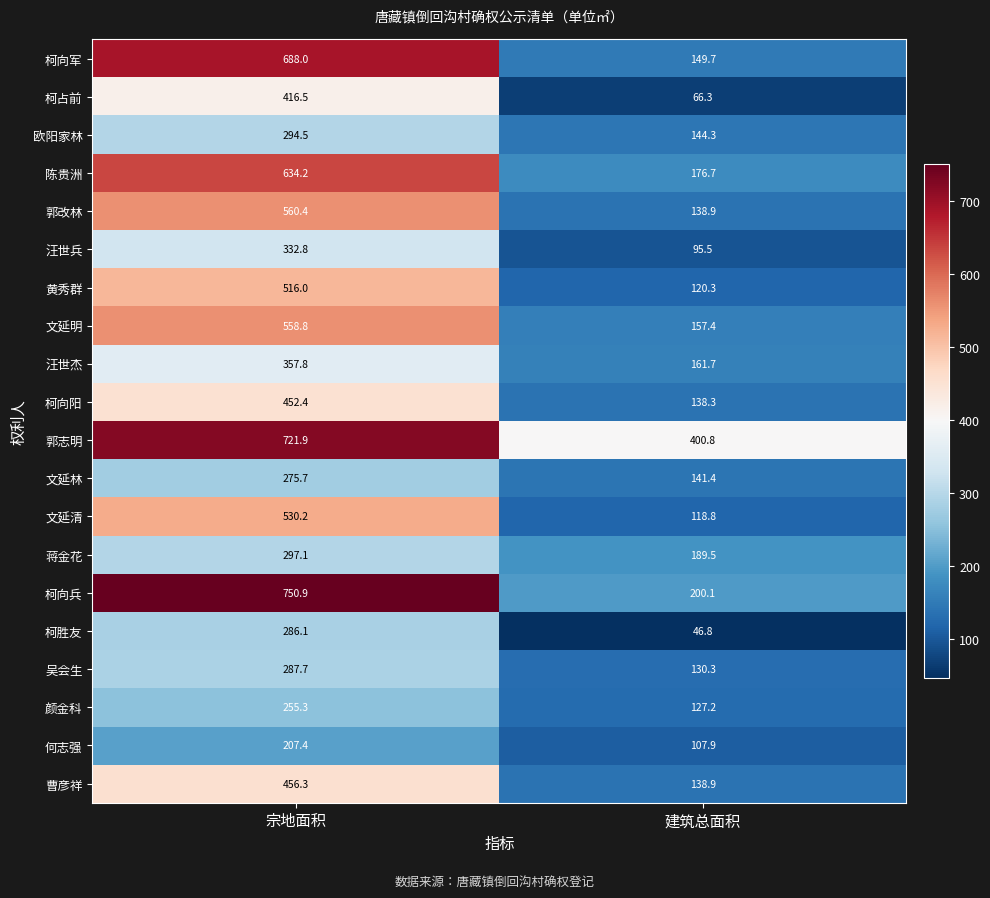

At which category does the chart reach its minimum across all series?

建筑总面积